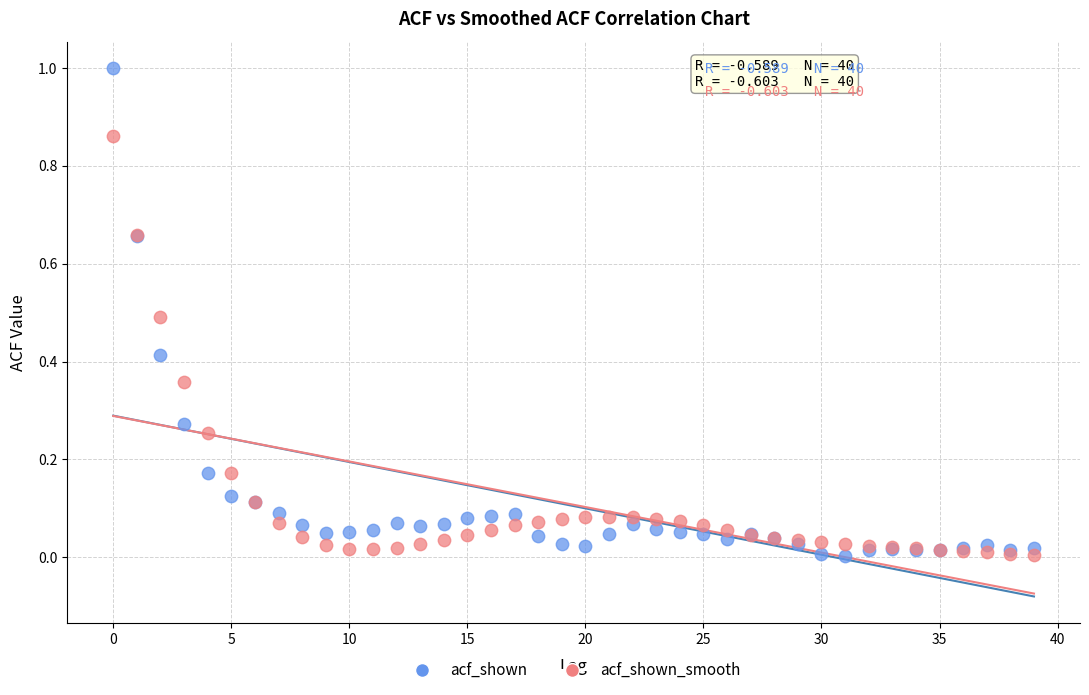

Which series has the widest spread of Y values?

acf_shown